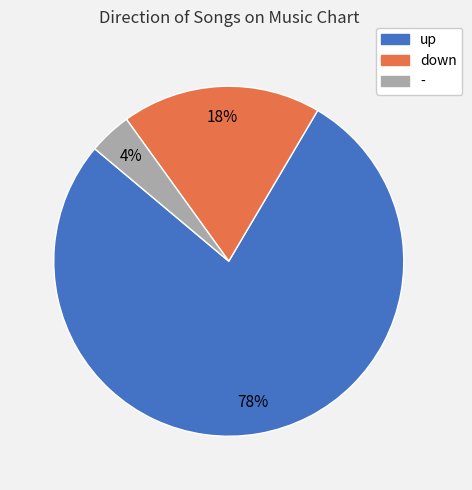

To the nearest percent, what percentage of the pie is down?

18%